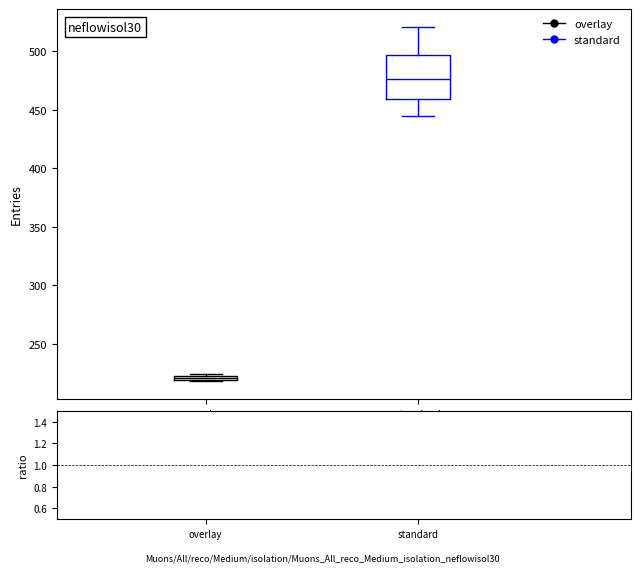

Which box is the tallest, from its lower edge to its upper edge?

standard